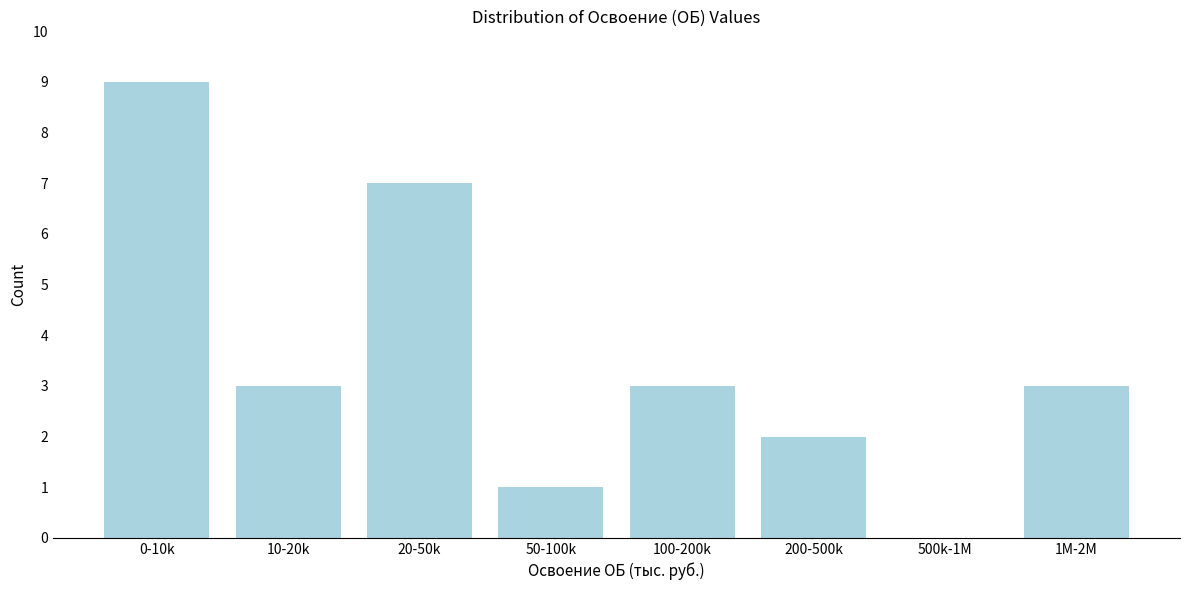

Reading left to right, list all the values displayed in this chart.

0-10k=9	10-20k=3	20-50k=7	50-100k=1	100-200k=3	200-500k=2	500k-1M=0	1M-2M=3